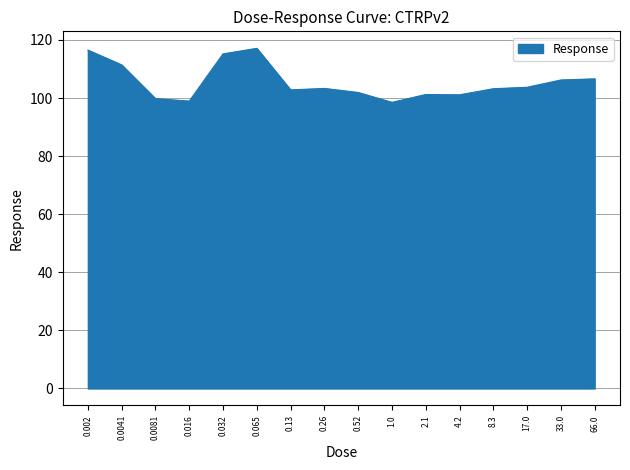

True or false: the data shows 116.5 at 0.002.

True